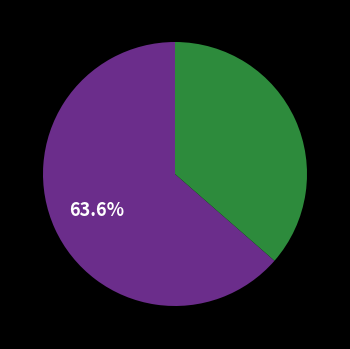

How many segments does this pie chart have?

2